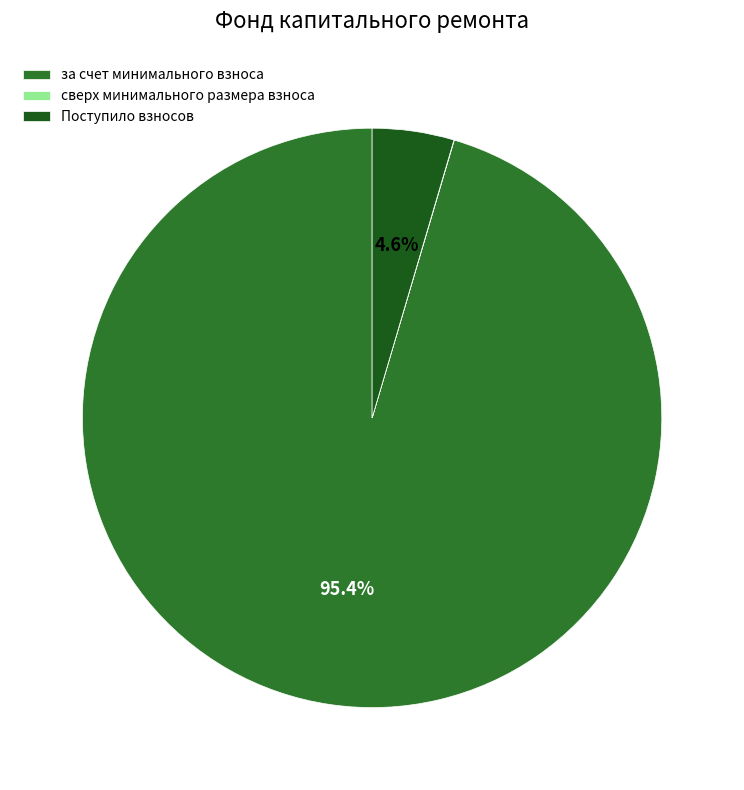

How much of the chart is everything except Поступило взносов?

95.4%